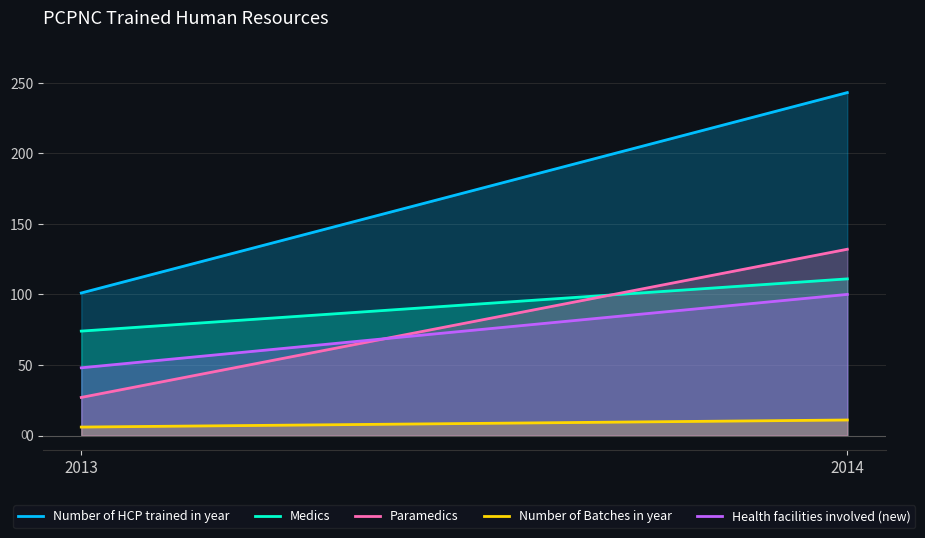

What is the average value of the Paramedics series?

79.5